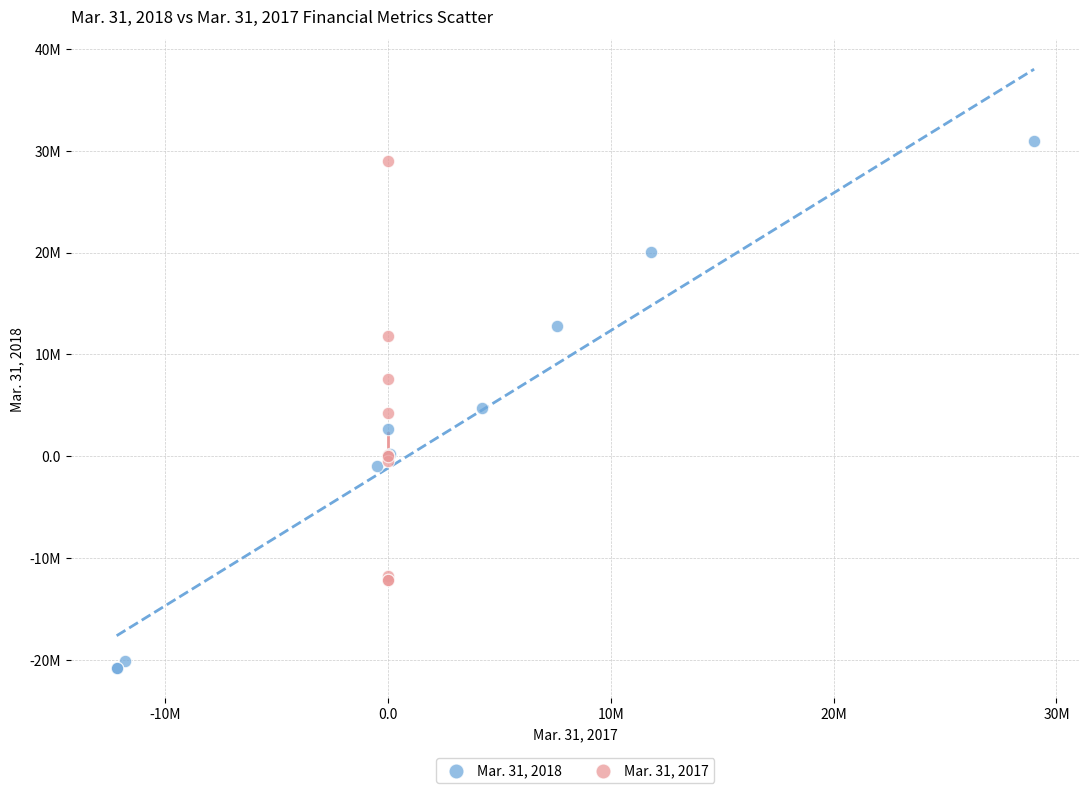

What are all the series names shown in the legend?

Mar. 31, 2018, Mar. 31, 2017